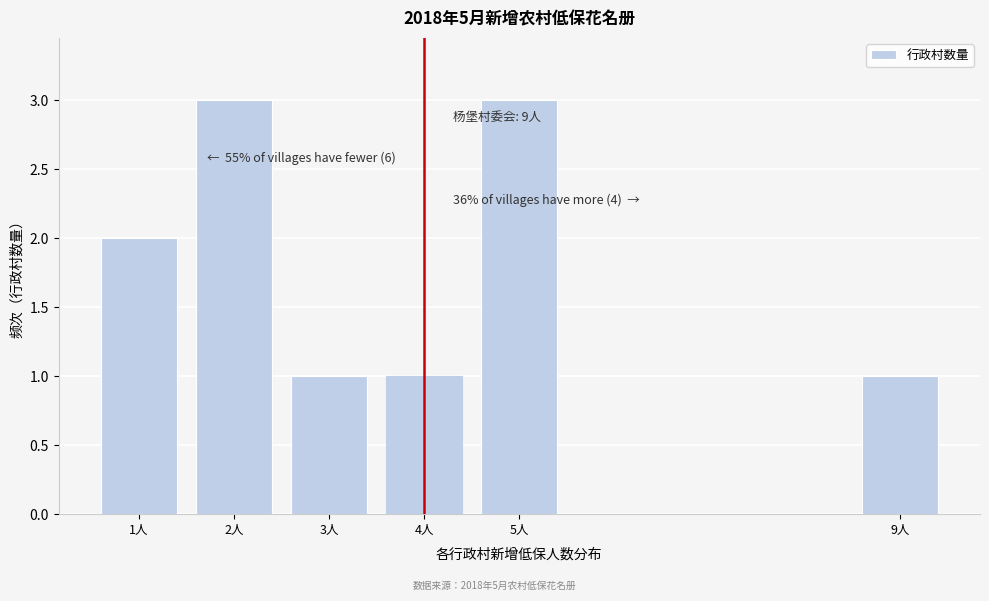

Reading right to left, what are all the values shown in this chart?

9人=1	5人=3	4人=1	3人=1	2人=3	1人=2